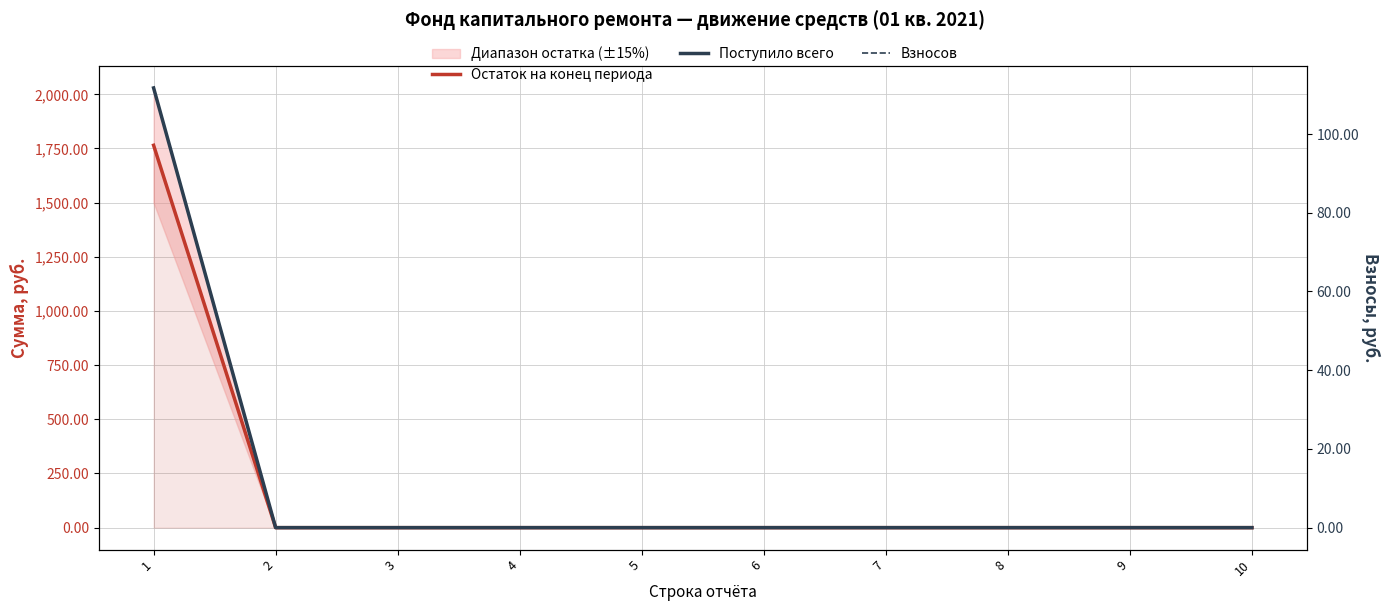

List the series in order of their peak value, lowest first.

Поступило всего, Взносов, Остаток на конец периода